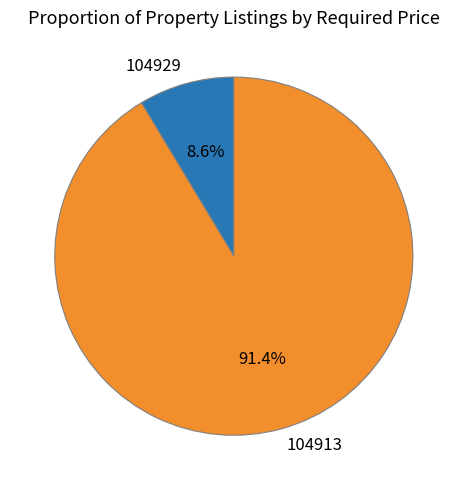

How much of the chart is everything except 104913?

8.6%